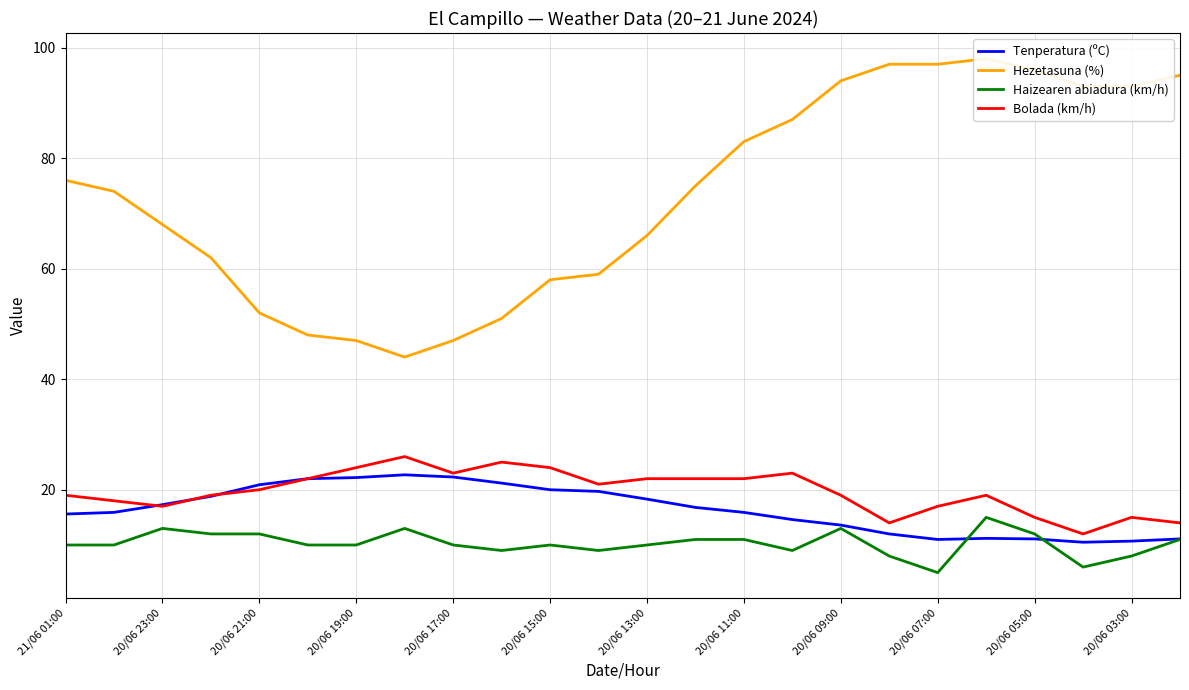

Is the value of Haizearen abiadura (km/h) at 21/06 01:00 greater than the value of Tenperatura (ºC) at 20/06 13:00?

No